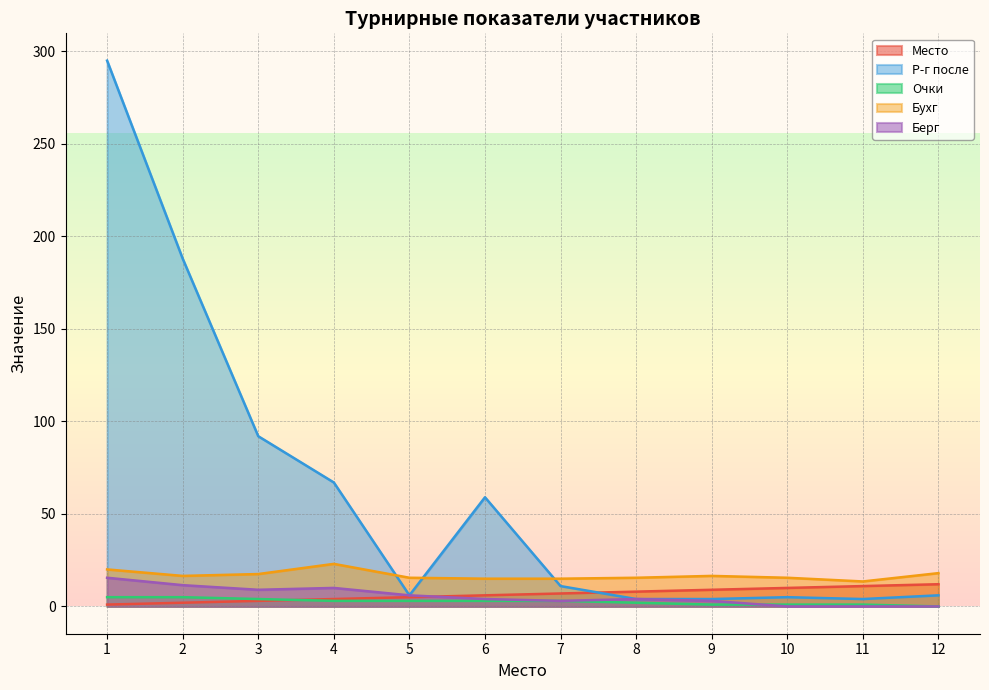

How many lines are shown in the chart?

5